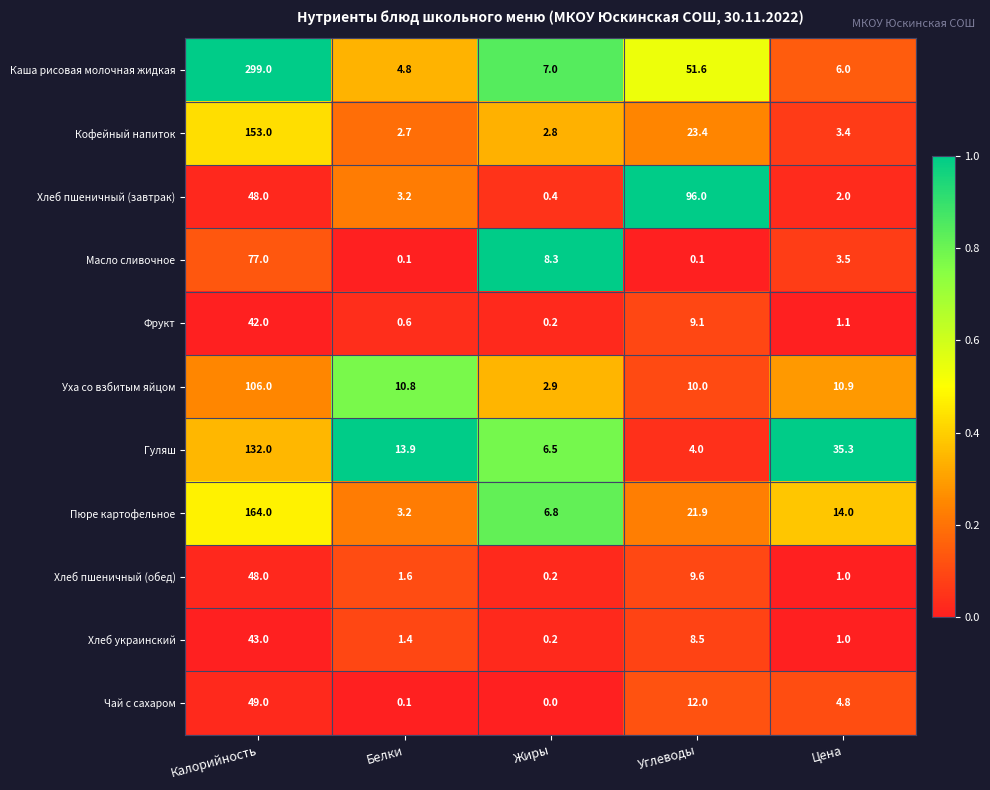

What is the difference between the second highest and minimum values in the Каша рисовая молочная жидкая series?

46.8